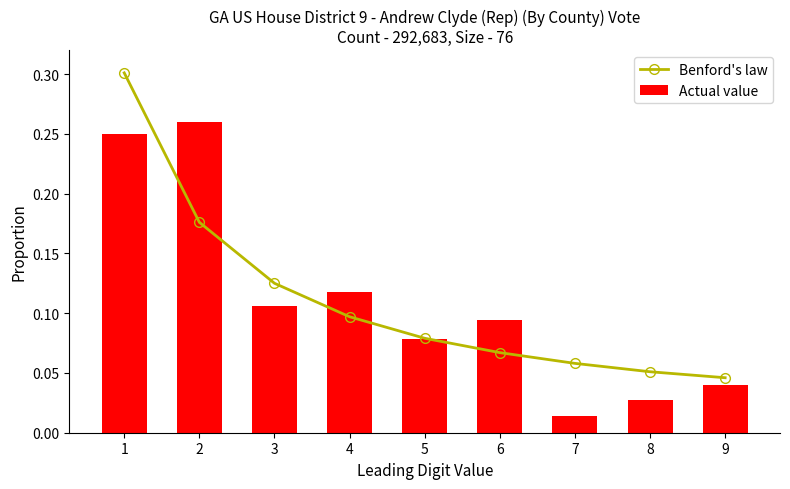

What is the greatest value displayed?

0.3